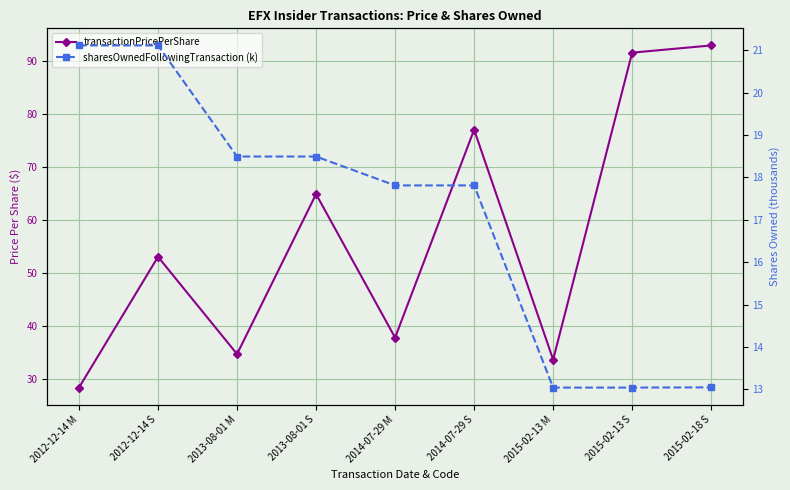

What is the minimum value for transactionPricePerShare?

28.3